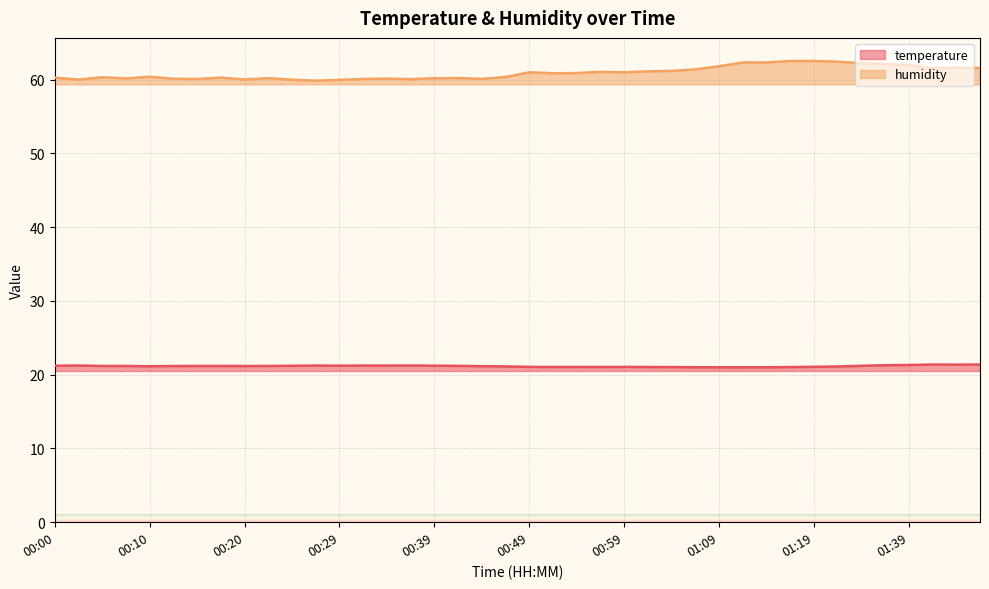

Which series has the widest spread of values?

humidity